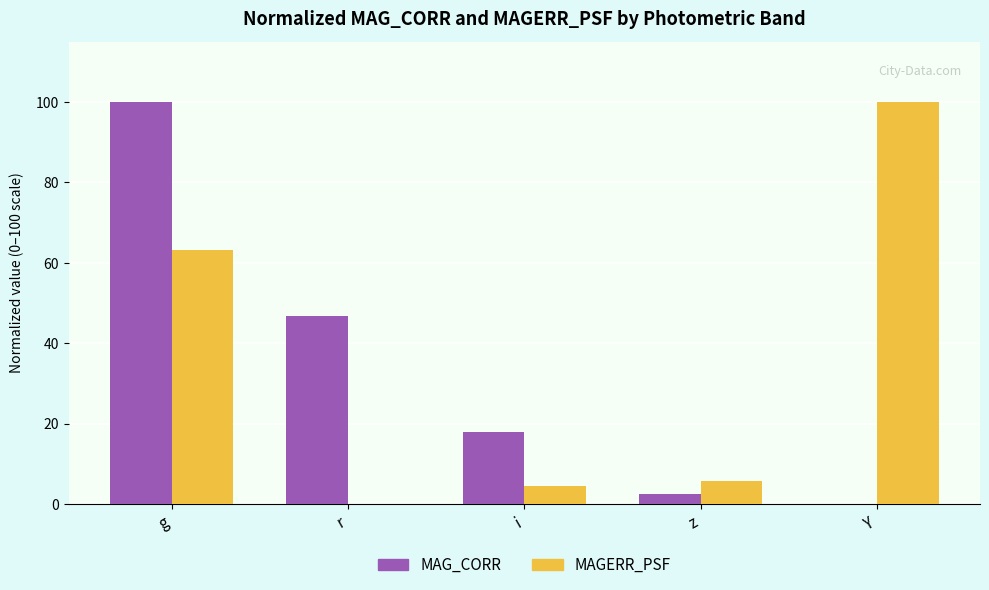

How many data points does each series have?

5